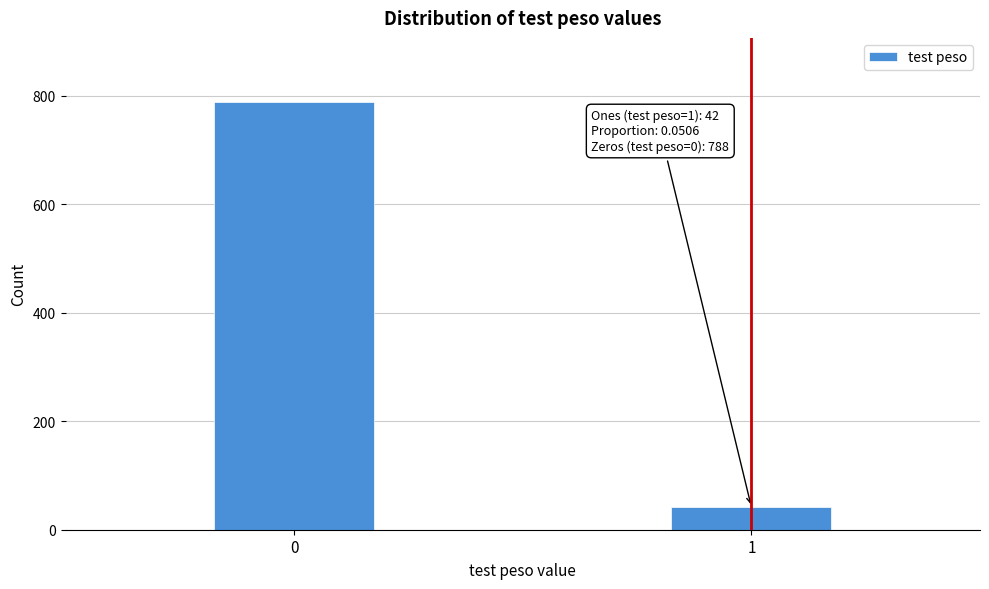

Reading right to left, transcribe all the data shown in this chart.

1=42	0=788